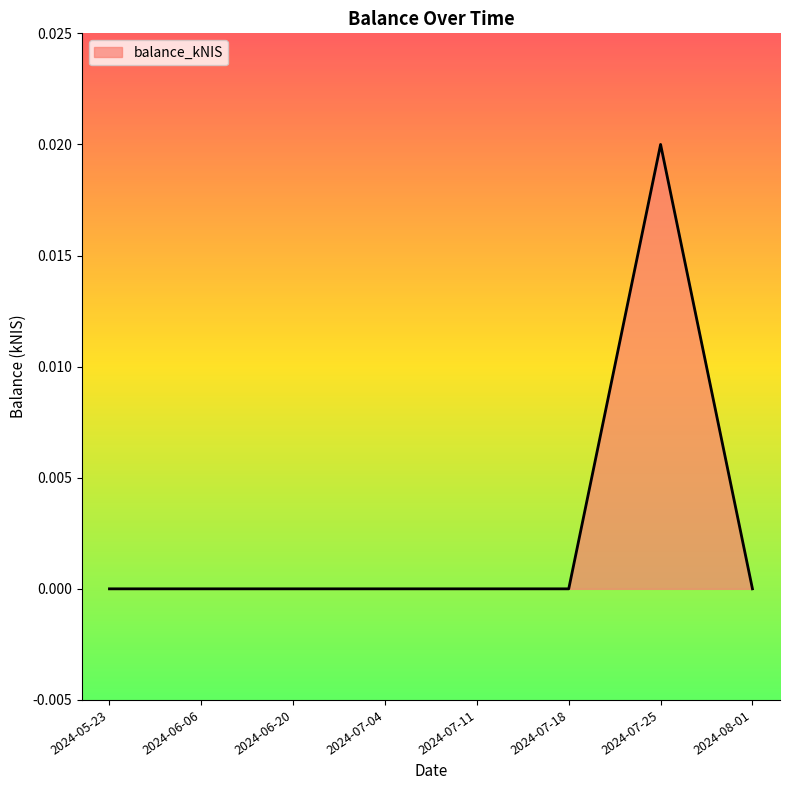

The chart shows a value of 0.0 at 2024-07-25. True or false?

True